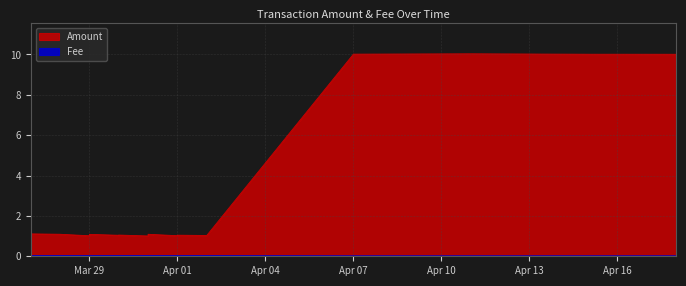

How many series are shown in this chart?

2